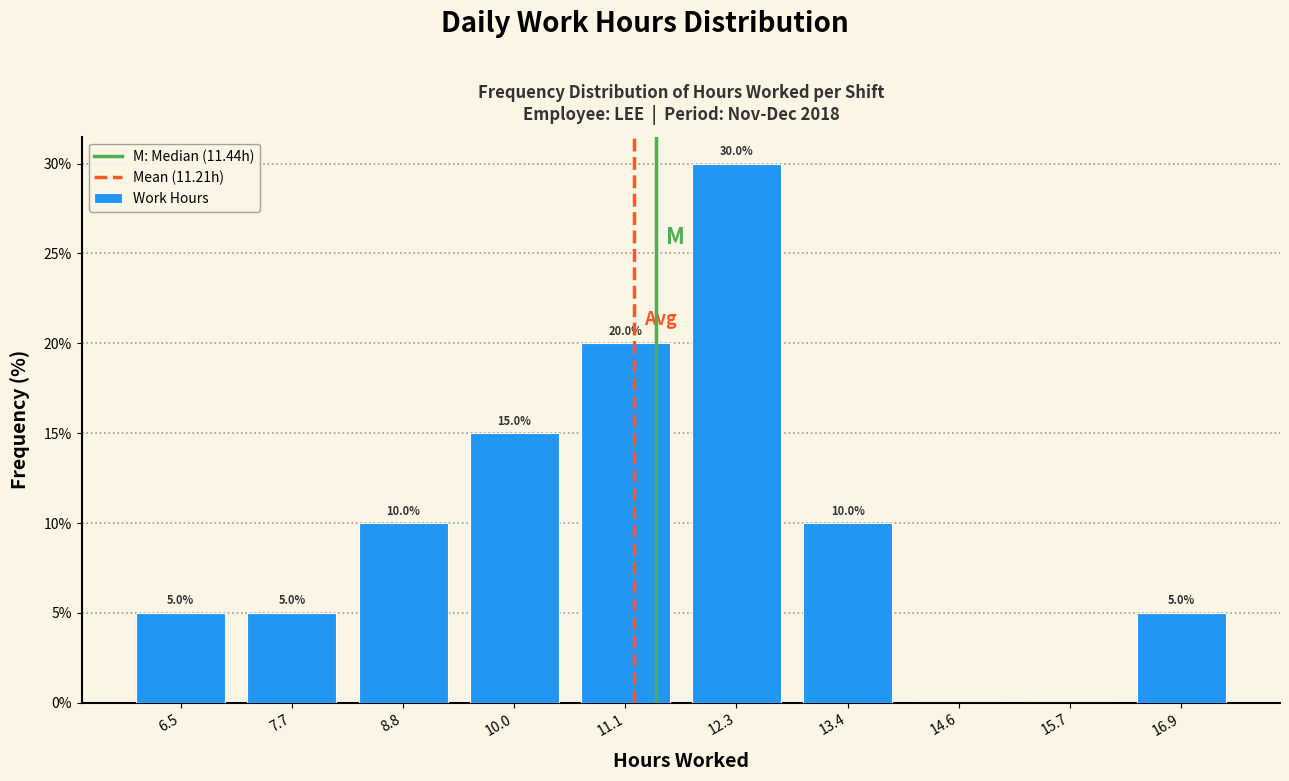

Over which range of the x-axis is the bar tallest?

11.6 to 12.8